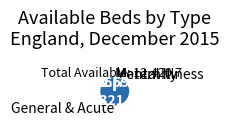

Which category has the biggest portion of the pie?

General & Acute